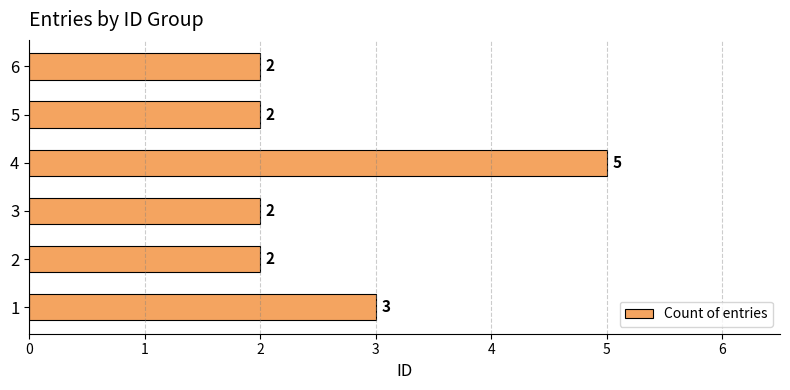

True or false: the data shows 3 at 5.

False